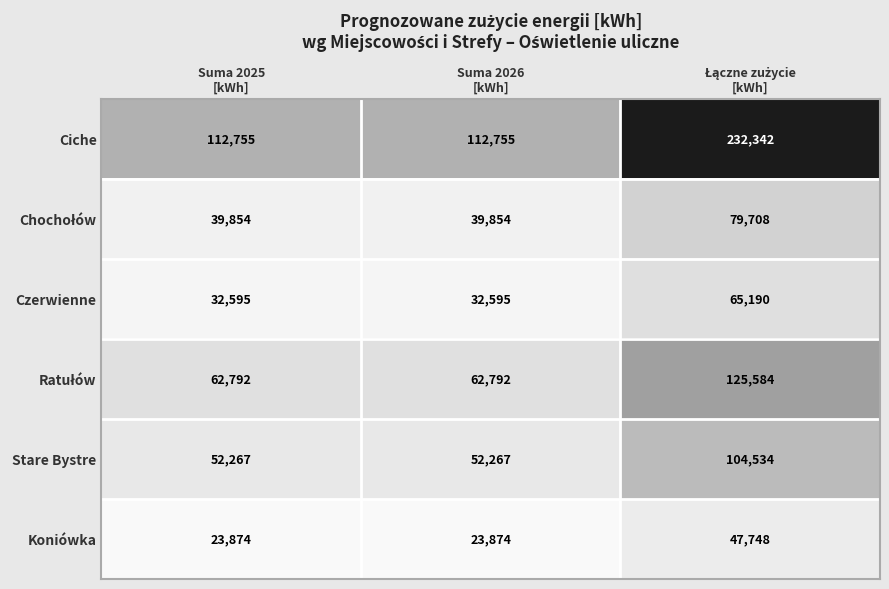

What is the difference between the maximum and second lowest values in the Koniówka series?

23874